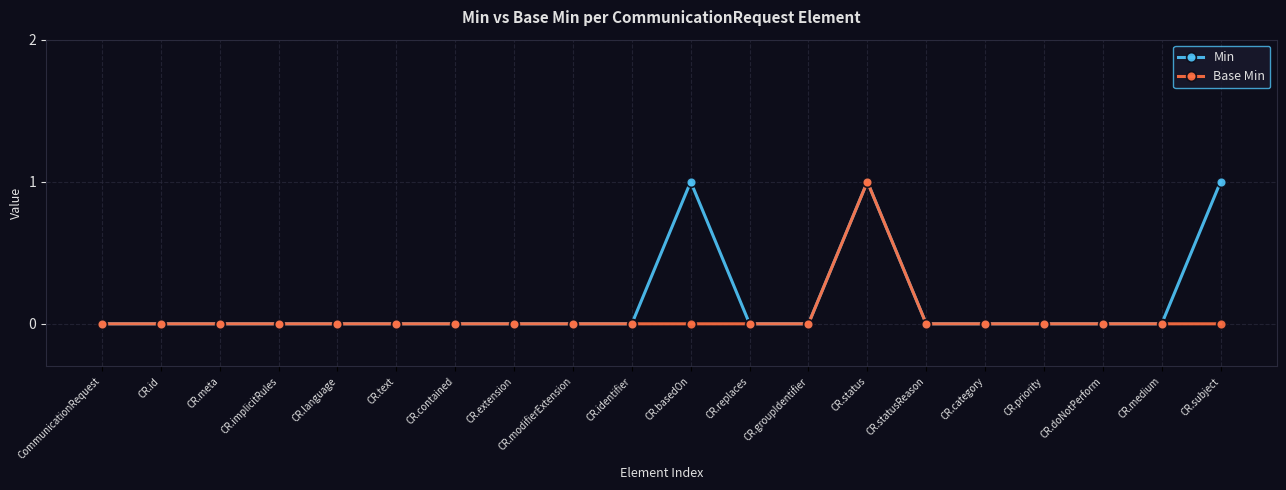

What is the label of the 16th point from the left?

CR.category